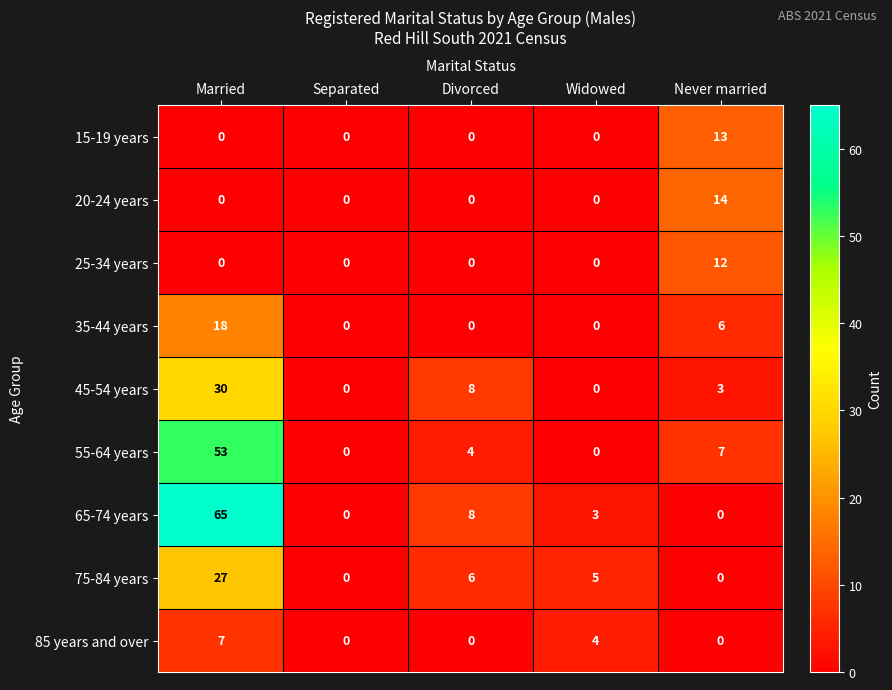

Which label corresponds to the largest value in the chart?

Married